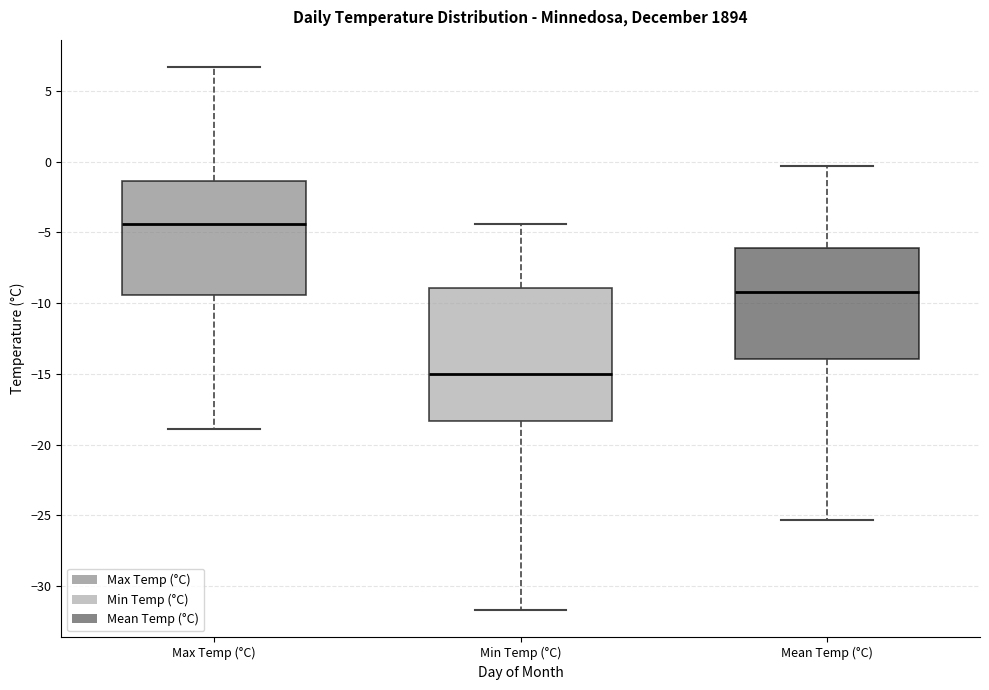

Which box has the highest median line?

Max Temp (°C)